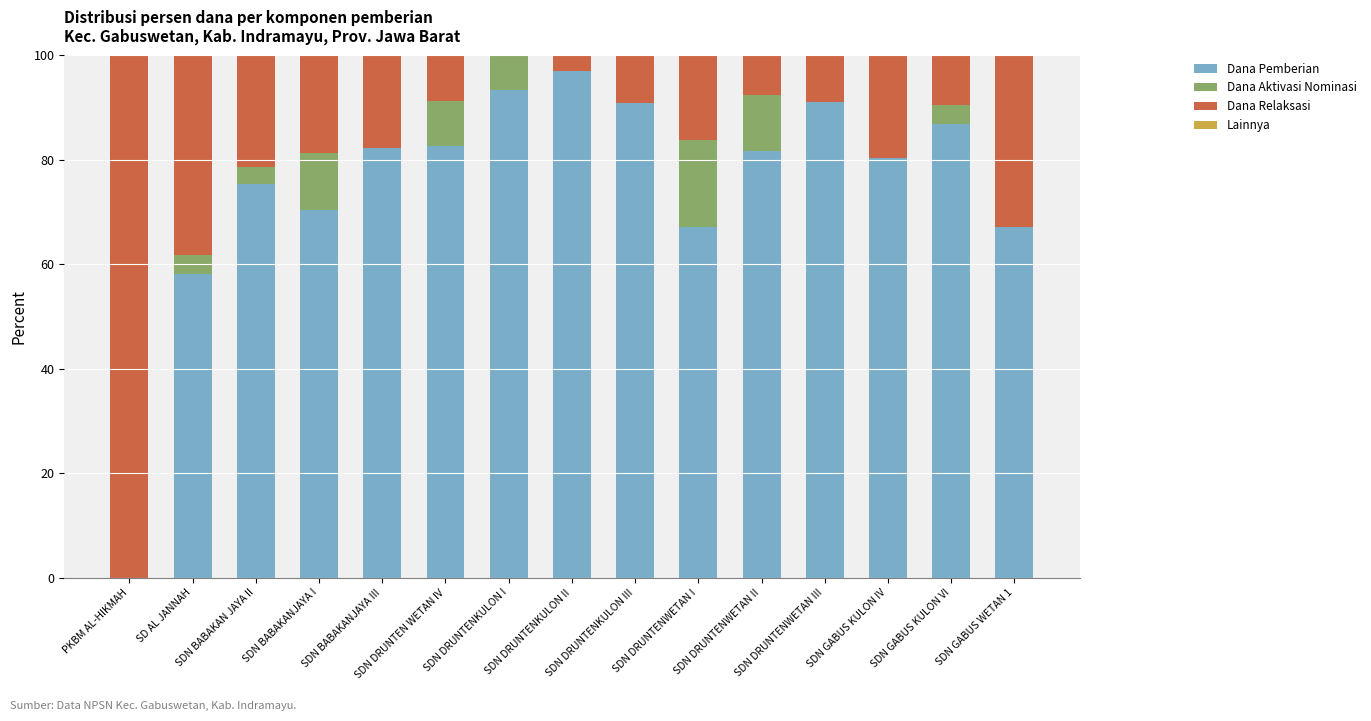

Is it true that Dana Pemberian equals 67.2 at SDN GABUS WETAN 1?

True